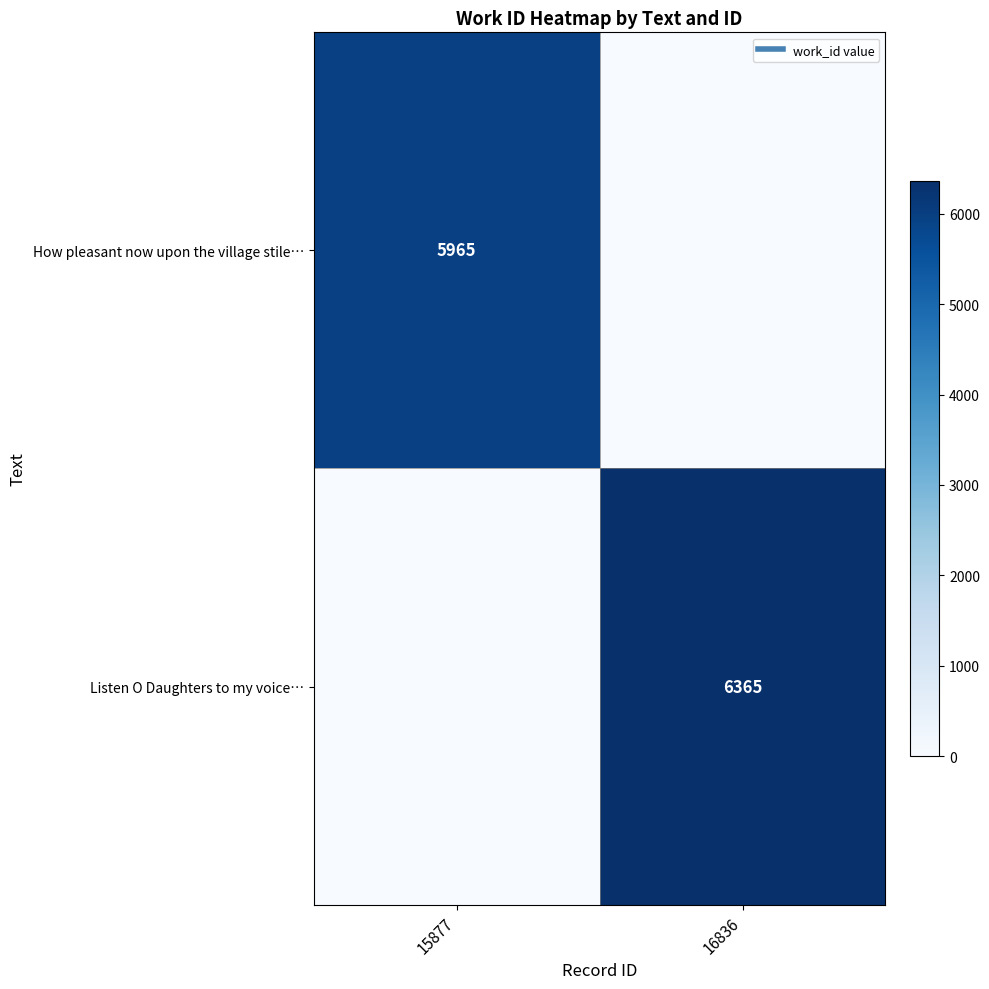

The value of How pleasant now upon the village stile… at 16836 is 0. True or false?

True